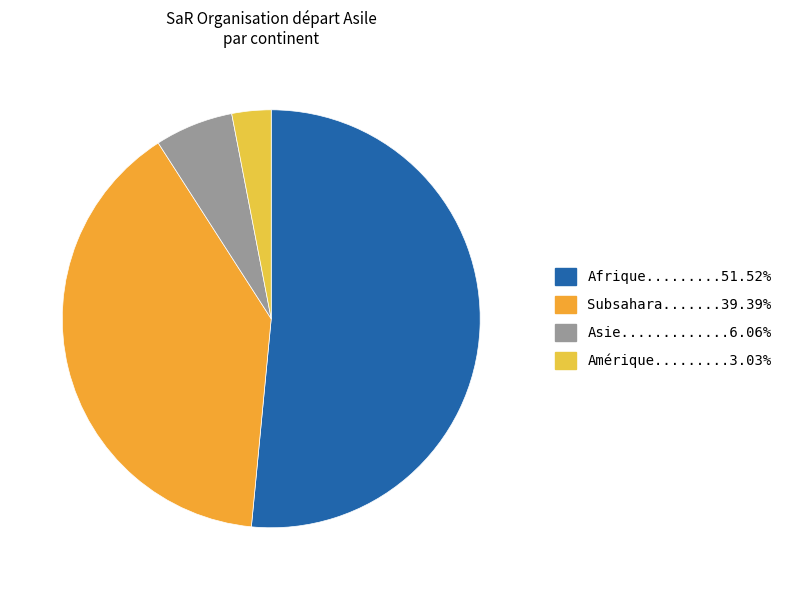

How many segments does this pie chart have?

4